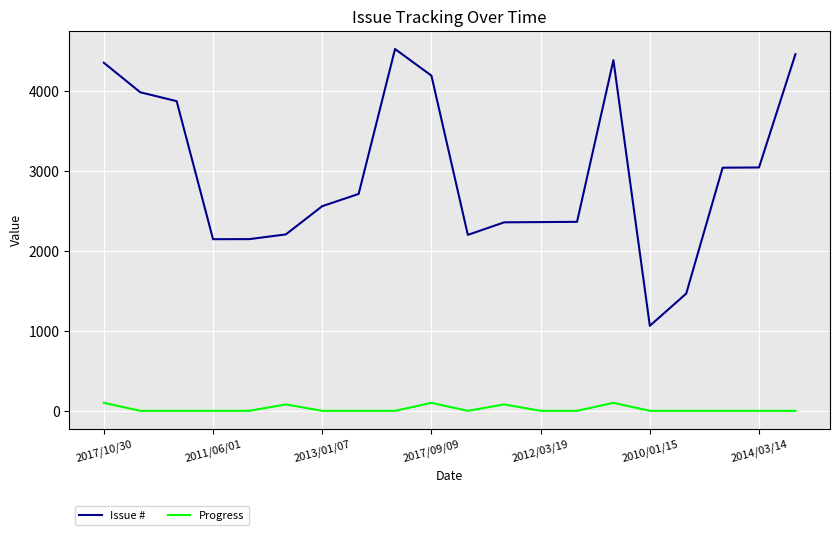

True or false: Issue # and Progress cross at least once.

False